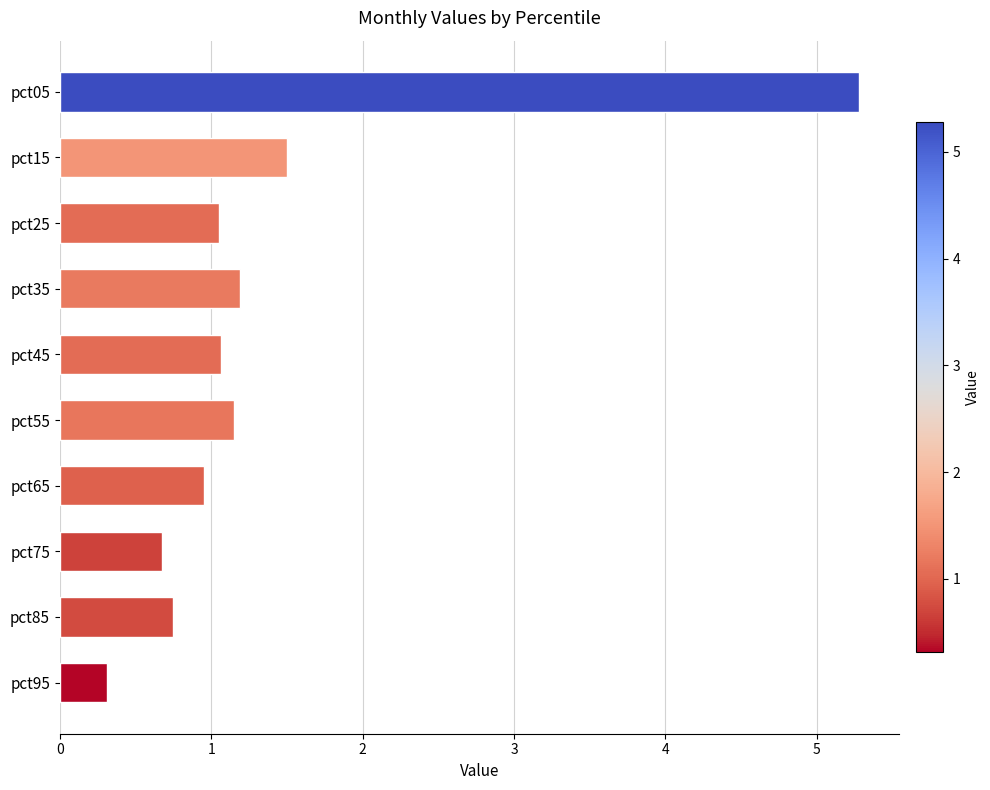

The value at pct35 is 1.2. True or false?

True